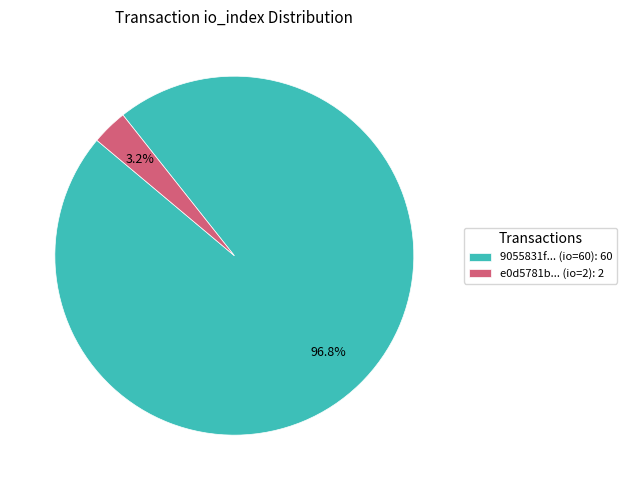

How many segments does this pie chart have?

2